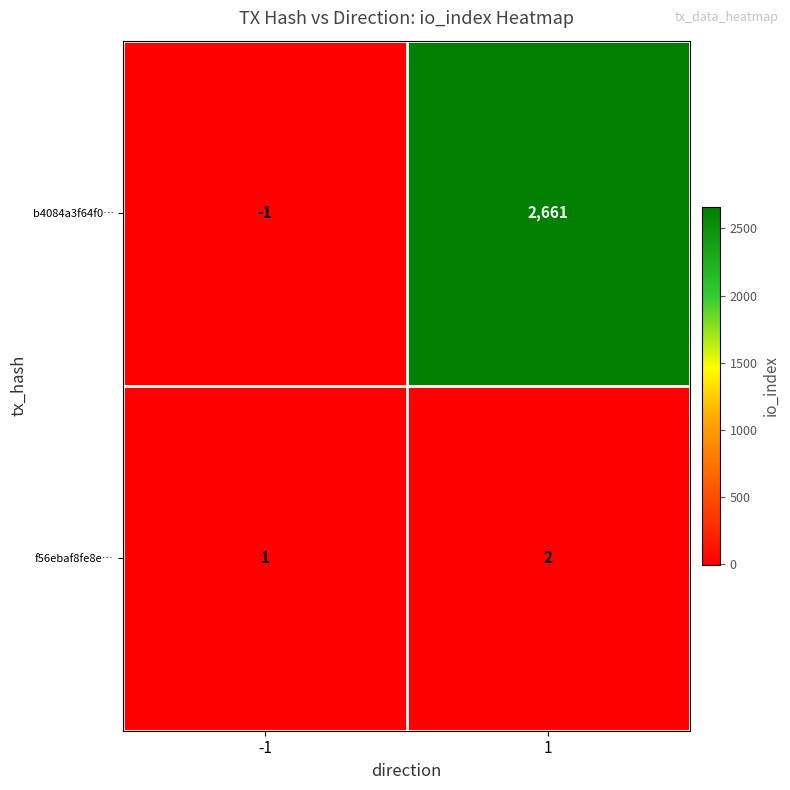

At which category is the sum across all series the highest?

1